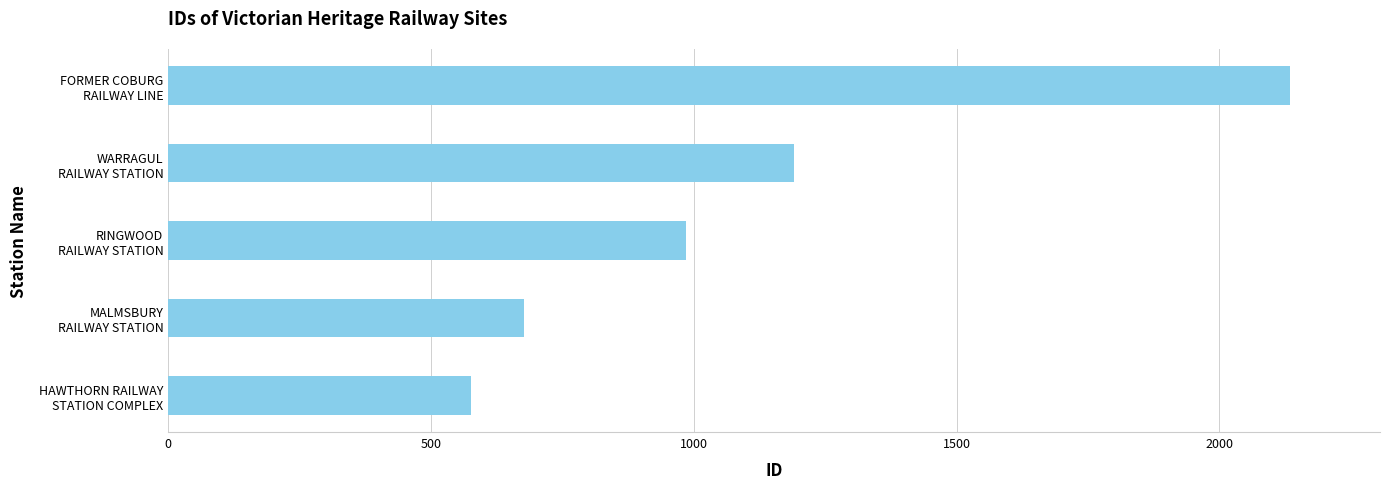

How many data points does each series have?

5